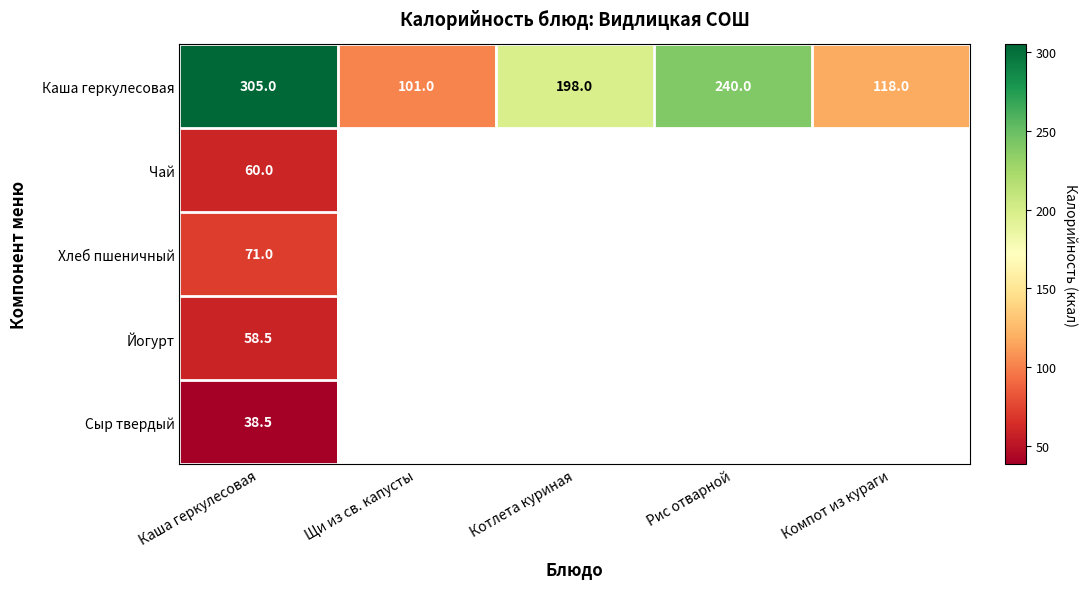

True or false: Каша геркулесовая has a value of 400.6 at Рис отварной.

False